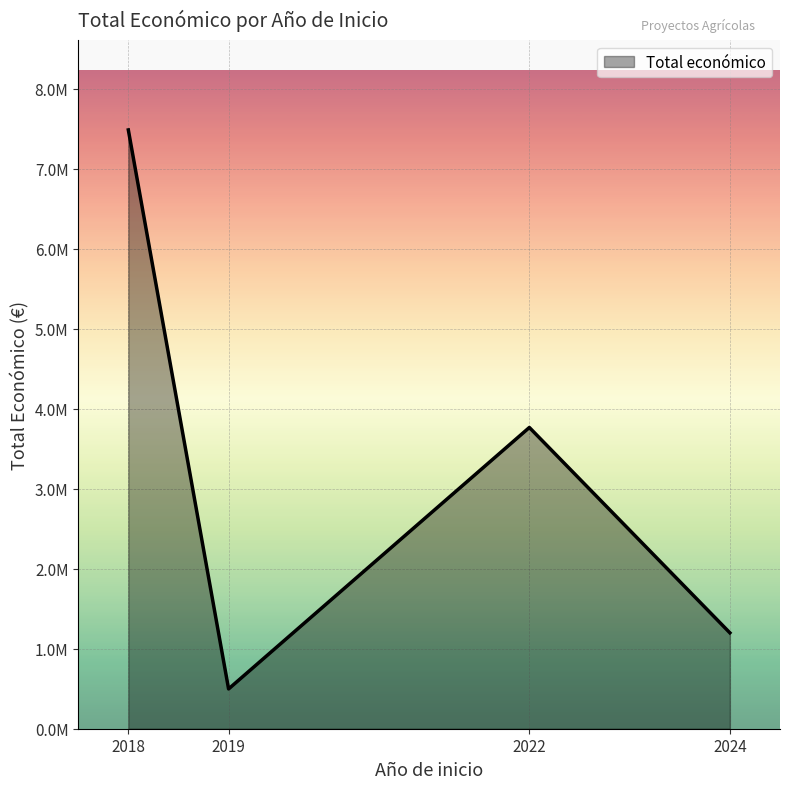

Is this an area chart (filled region under the line)?

Yes